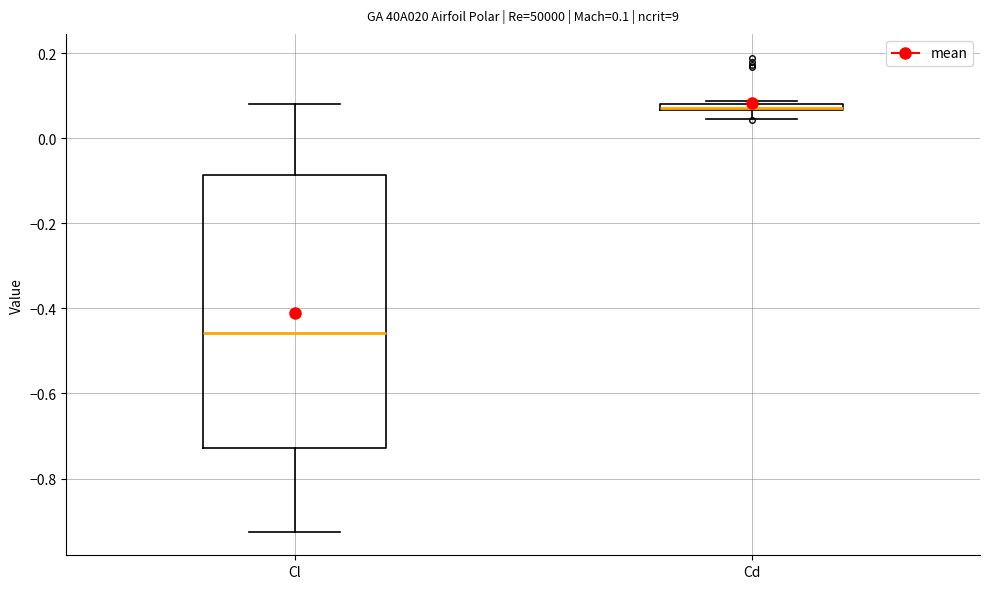

Which box is the tallest, from its lower edge to its upper edge?

Cl